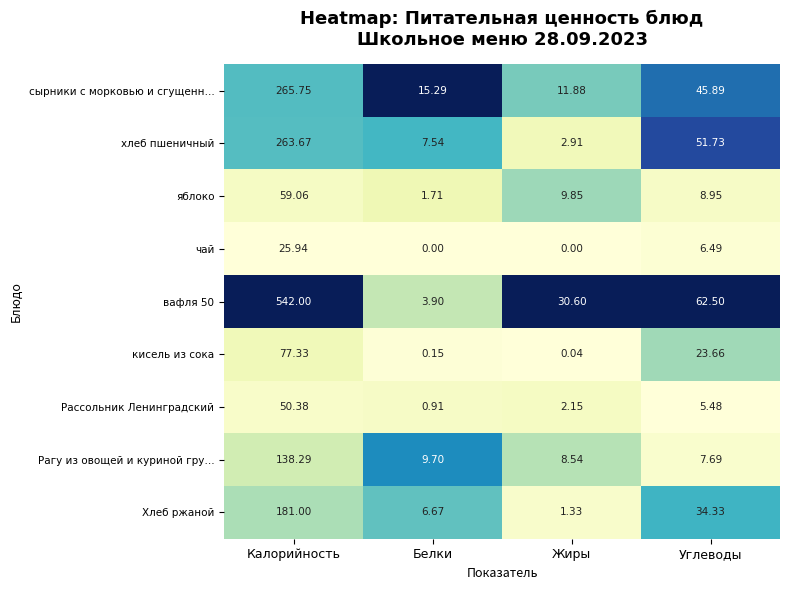

How many values in the вафля 50 series exceed 62?

2